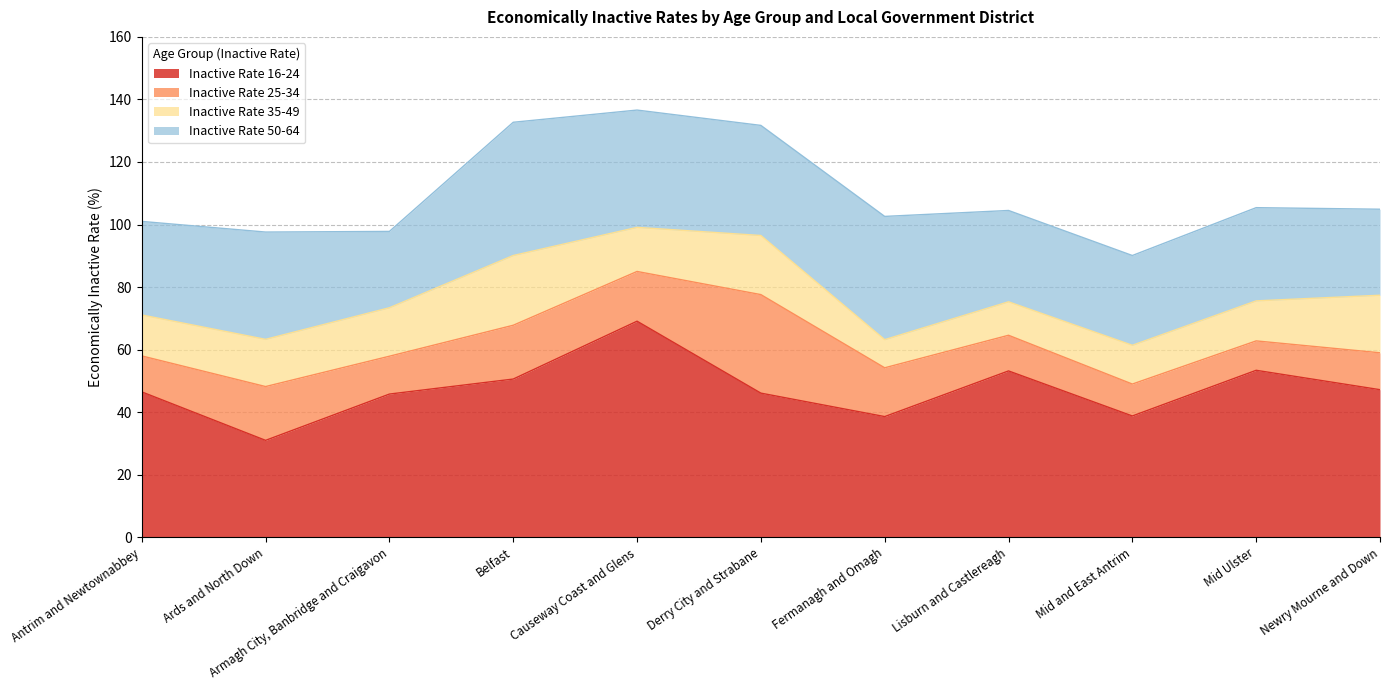

Does the chart have visible grid lines?

Yes